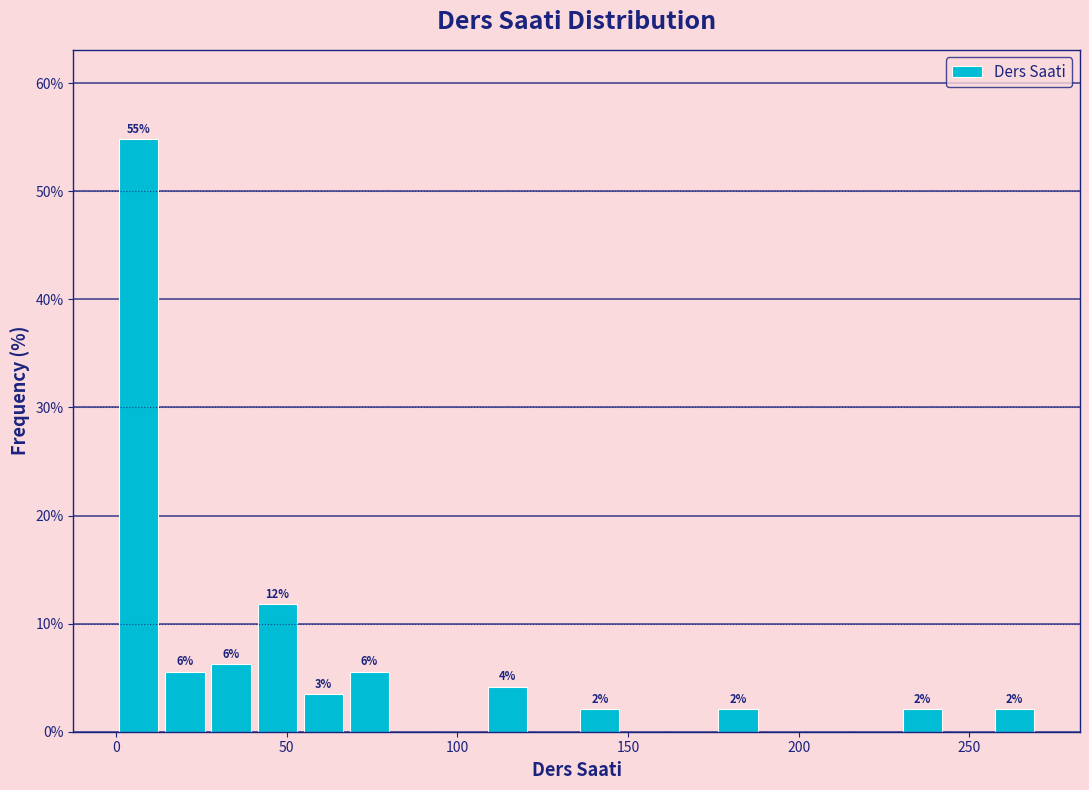

Around what value on the x-axis is the tallest bar? Give the approximate position of its centre, as read against the axis.

5